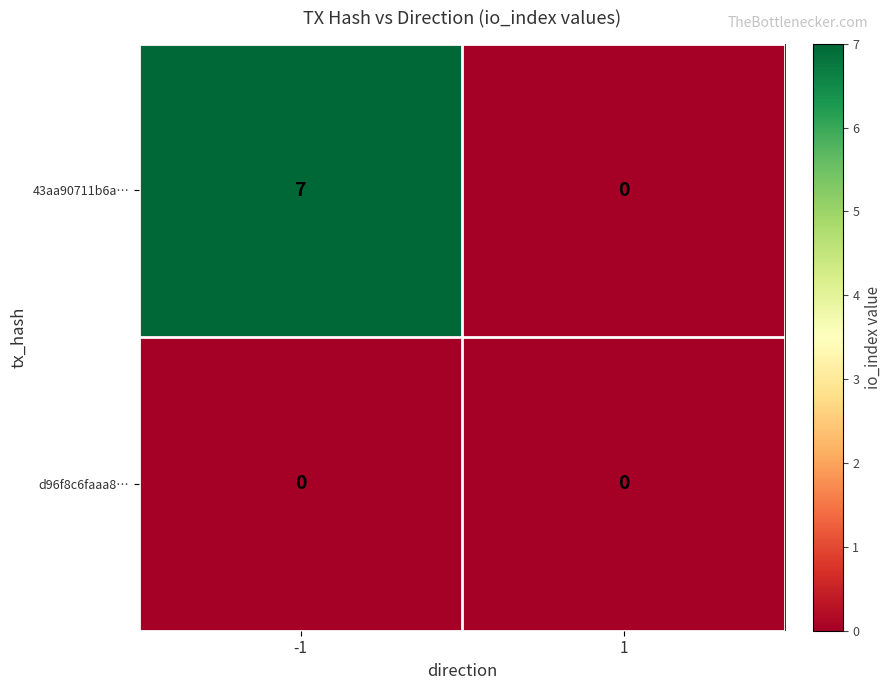

At how many categories does at least one series exceed 4?

1